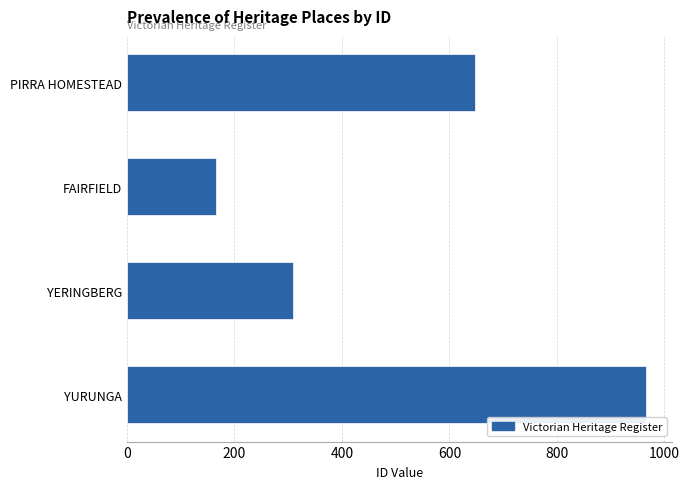

The value at YERINGBERG is 309. True or false?

True